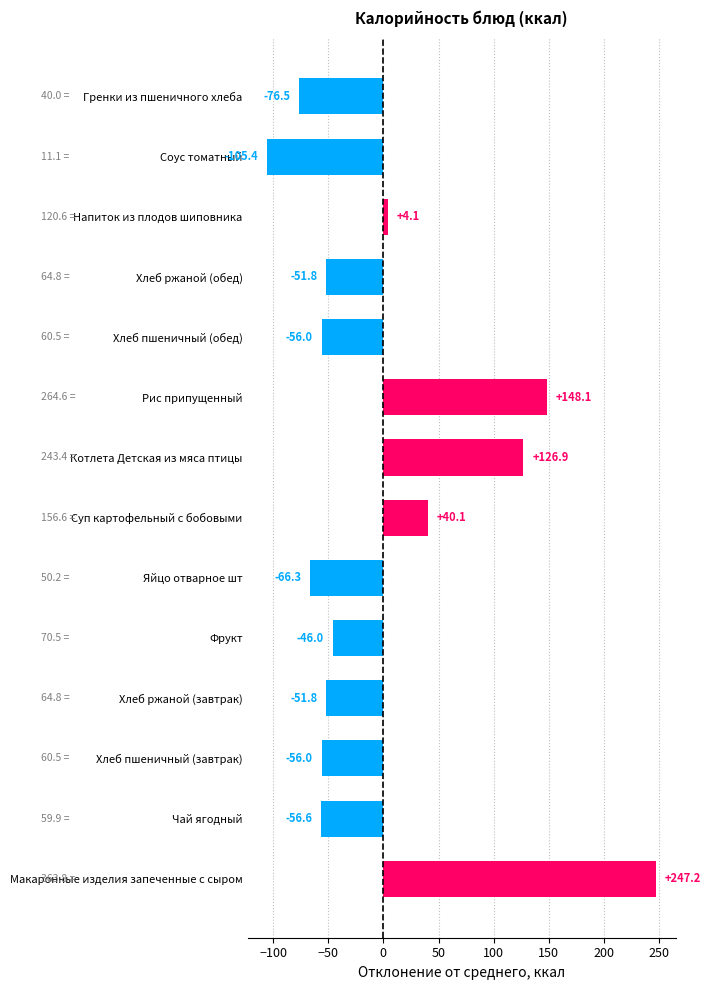

Are the bars horizontal?

Yes